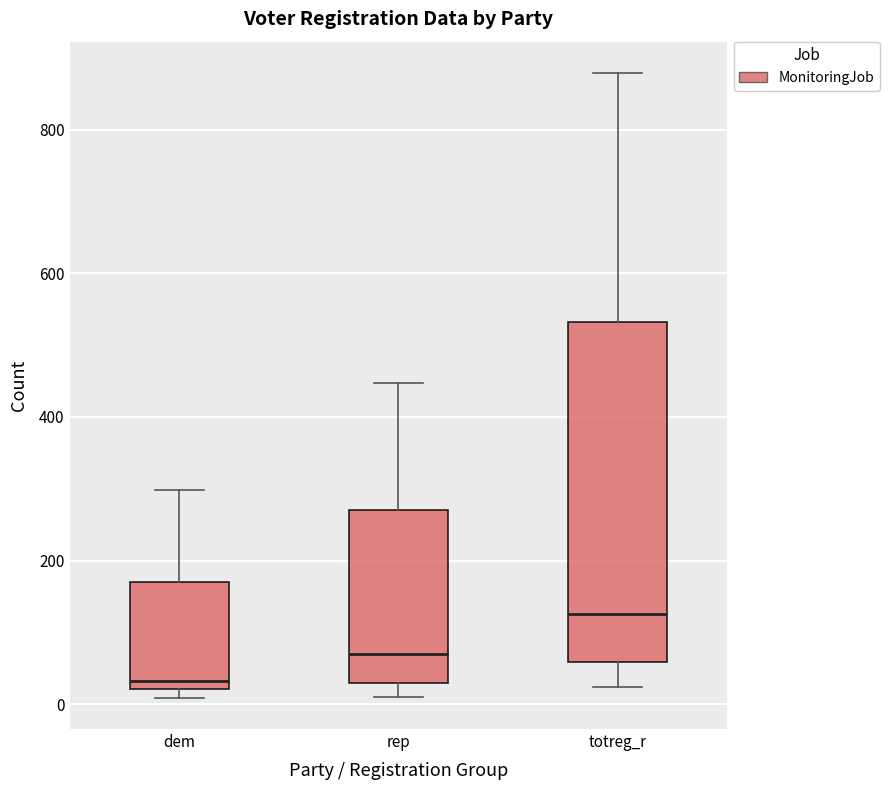

Reading left to right, transcribe this box plot: for each box, give where its median line is, the range the box spans, and where its two whiskers end, as read against the y-axis. The values are not printed on the chart, so give them approximately, as read against the axis.

dem: median 40, box 20 to 180, whiskers 0 to 300
rep: median 80, box 20 to 280, whiskers 20 (just below the box's lower edge) to 440
totreg_r: median 120, box 60 to 540, whiskers 20 to 880